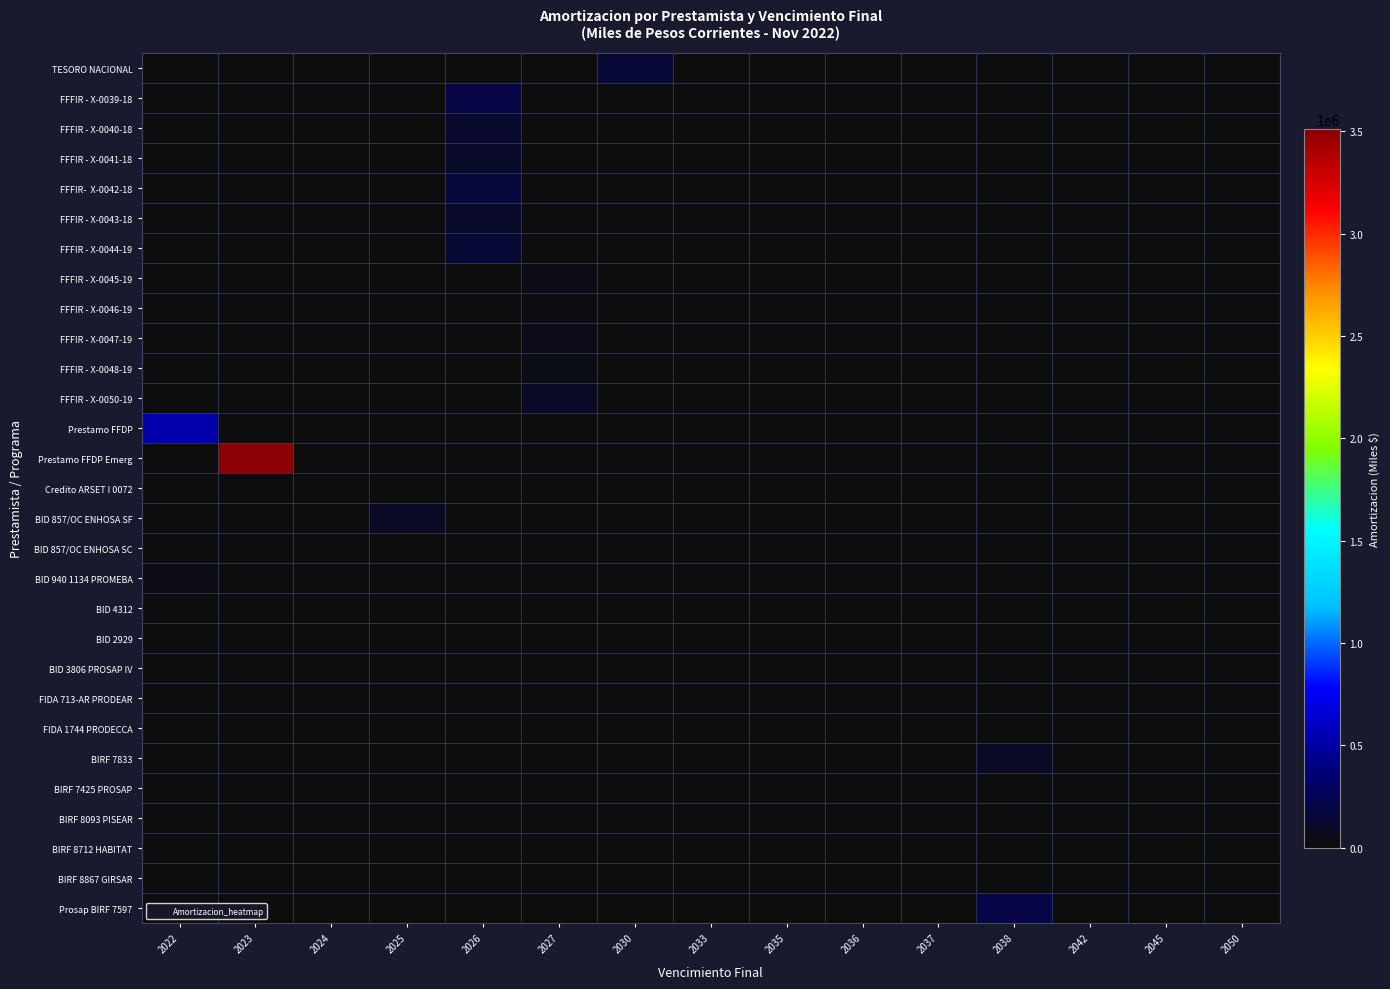

Which series changed the most between 2022 and 2038?

Prestamo FFDP